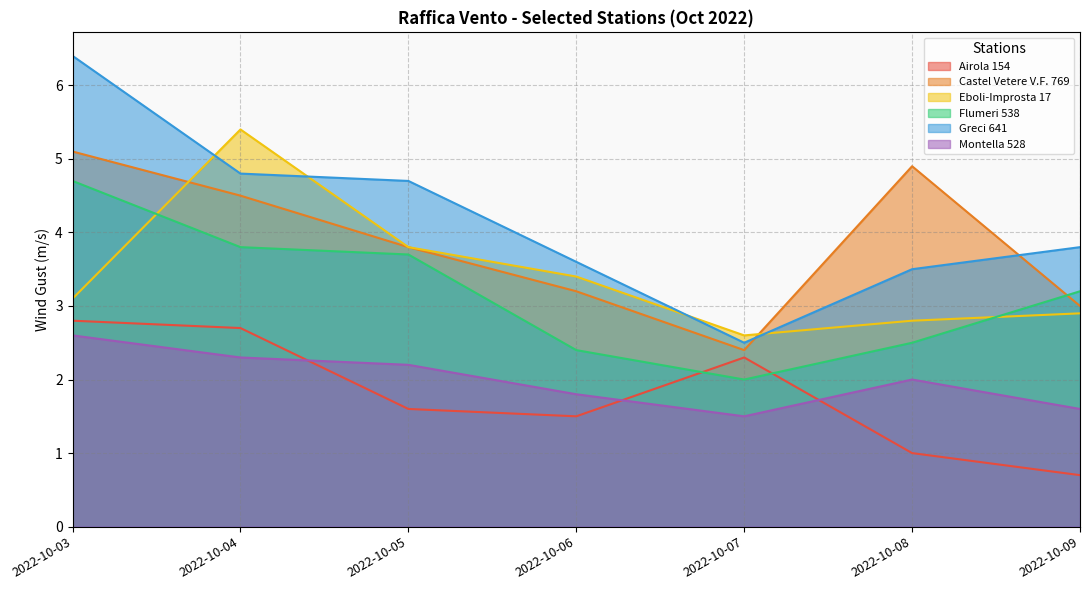

In Eboli-Improsta 17, how many points are lower than both neighbors (excluding endpoints)?

1